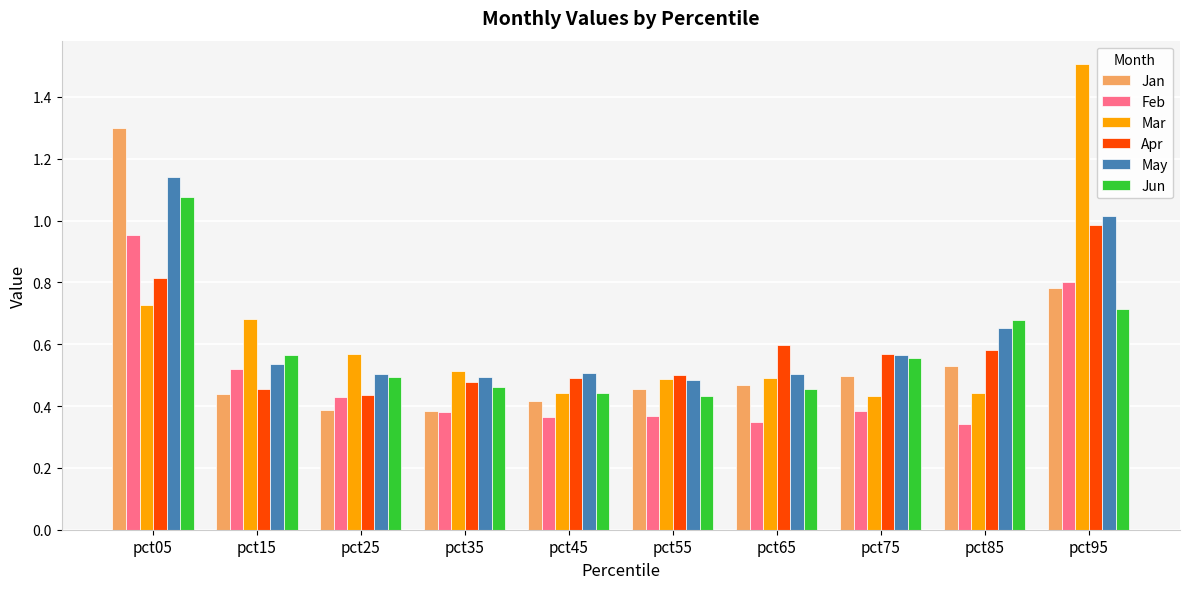

Rank the series by their maximum value, from lowest to highest.

Feb, Apr, Jun, May, Jan, Mar